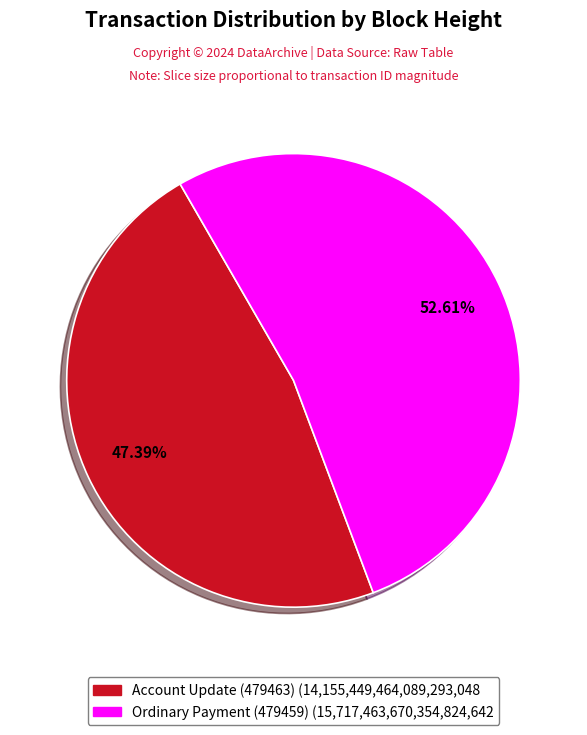

What is the largest slice in the pie chart?

Ordinary Payment (479459)